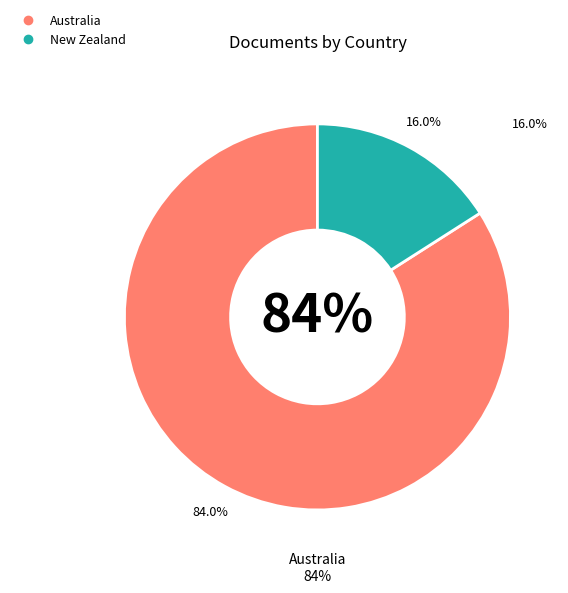

Is it true that Australia is 84% of the pie?

True